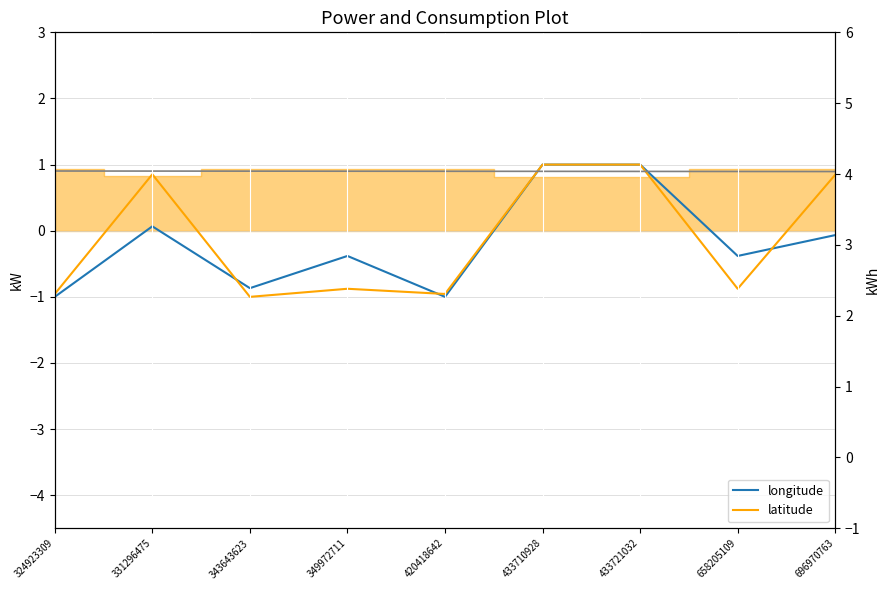

Reading left to right, extract all data points from this chart.

longitude: 324923309=-1.0	331296475=0.1	343643623=-0.9	349972711=-0.4	420418642=-1.0	433710928=1.0	433721032=1.0	658205109=-0.4	696970763=-0.1
latitude: 324923309=-1.0	331296475=0.9	343643623=-1.0	349972711=-0.9	420418642=-1.0	433710928=1.0	433721032=1.0	658205109=-0.9	696970763=0.8